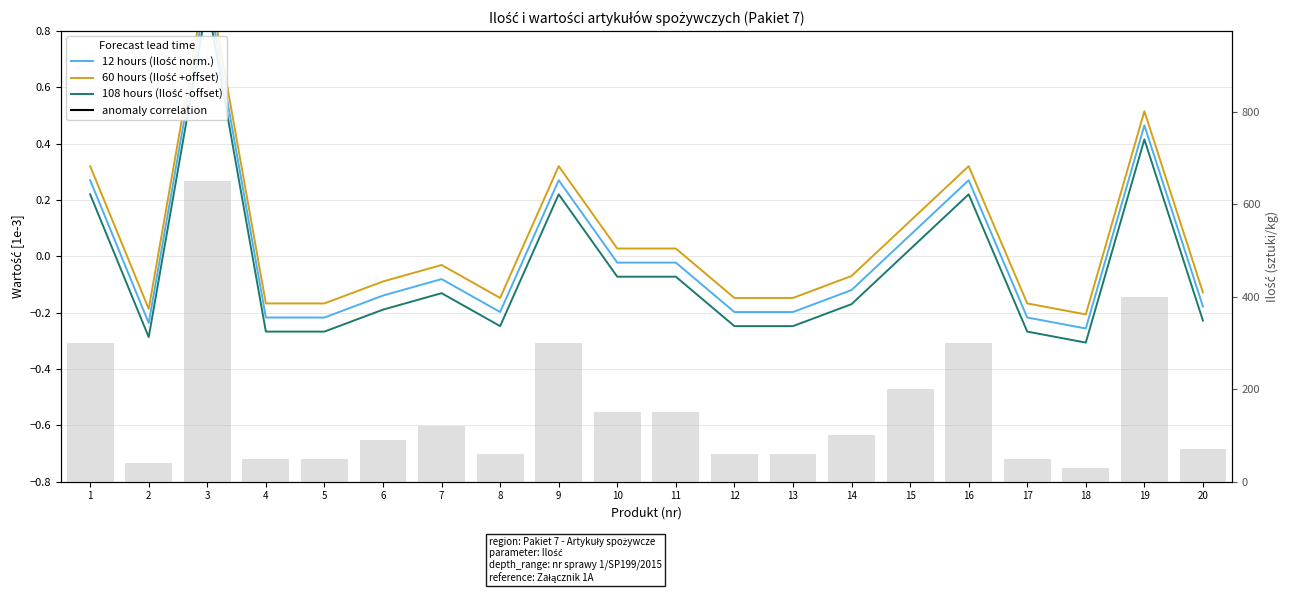

Which has a higher value, 20 or 8?

20